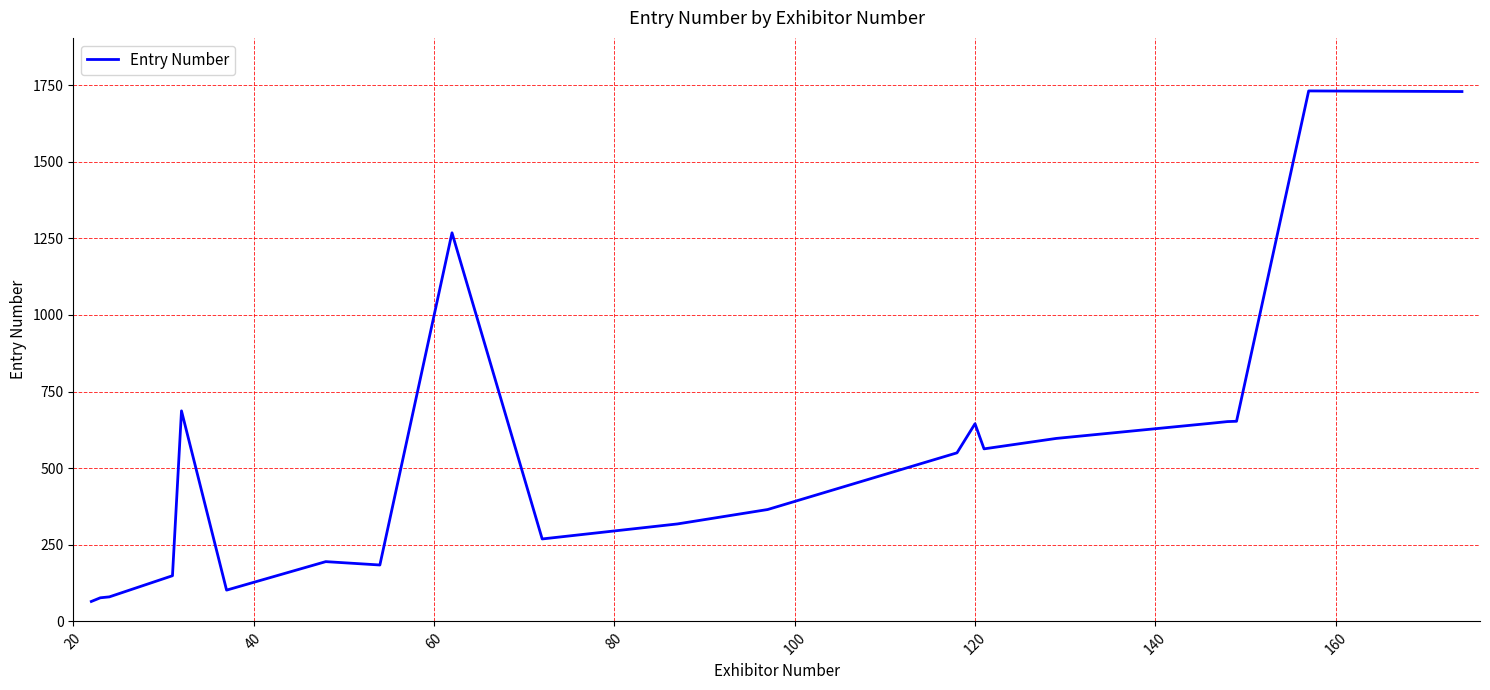

What is the average value?

549